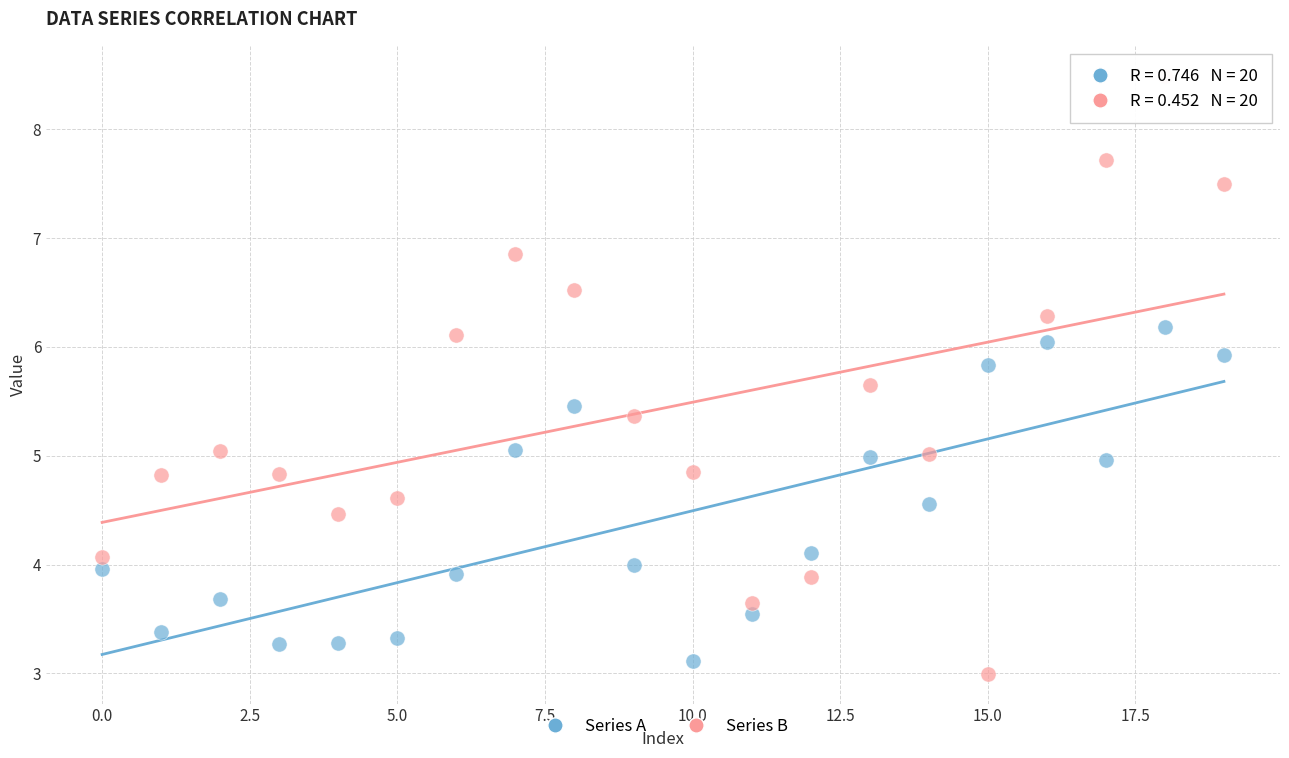

Which series has the largest Y range (max minus min)?

Series B